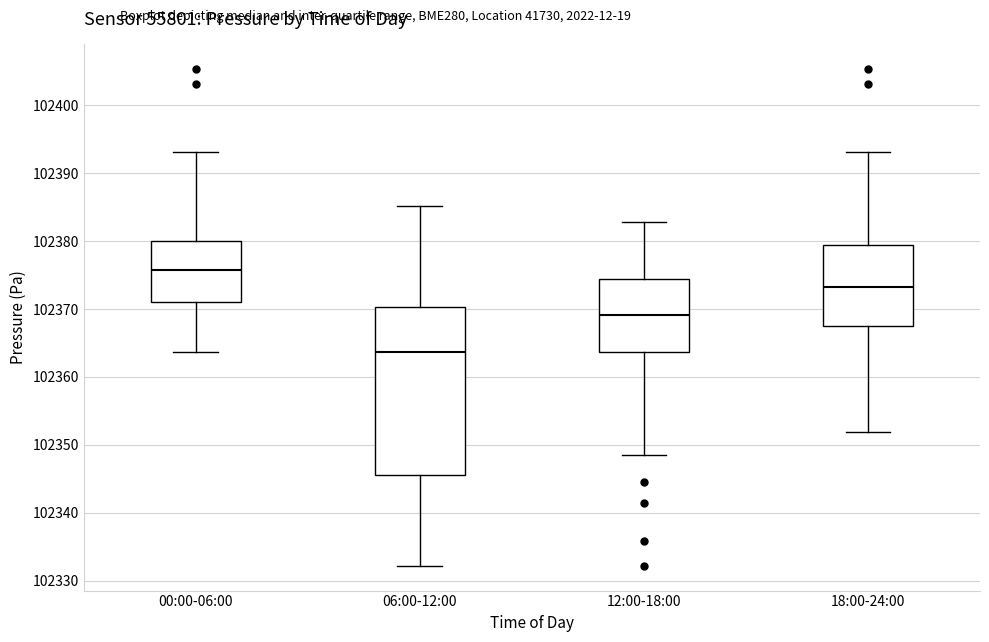

Reading left to right, transcribe this box plot: for each box, give where its median line is, the range the box spans, and where its two whiskers end, as read against the y-axis. The values are not printed on the chart, so give them approximately, as read against the axis.

00:00-06:00: median 102376, box 102371 to 102380, whiskers 102364 to 102393
06:00-12:00: median 102364, box 102346 to 102370, whiskers 102332 to 102385
12:00-18:00: median 102369, box 102364 to 102374, whiskers 102349 to 102383
18:00-24:00: median 102373, box 102367 to 102379, whiskers 102352 to 102393